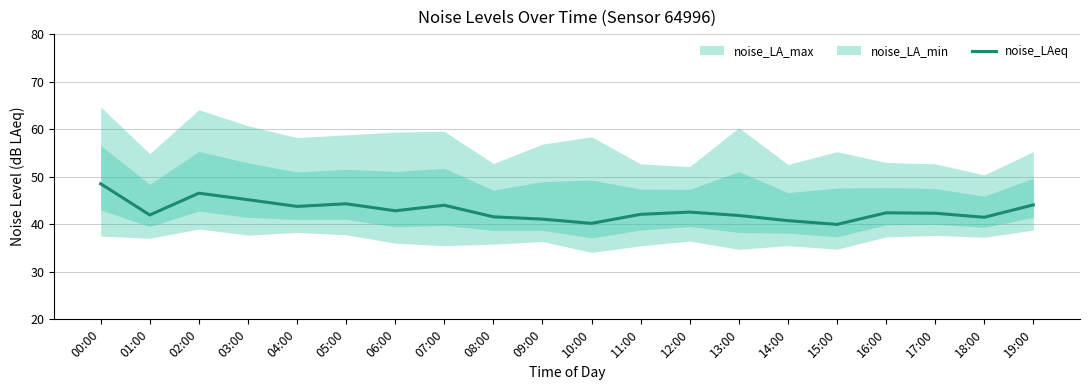

Does the chart display data point markers on the line(s)?

No